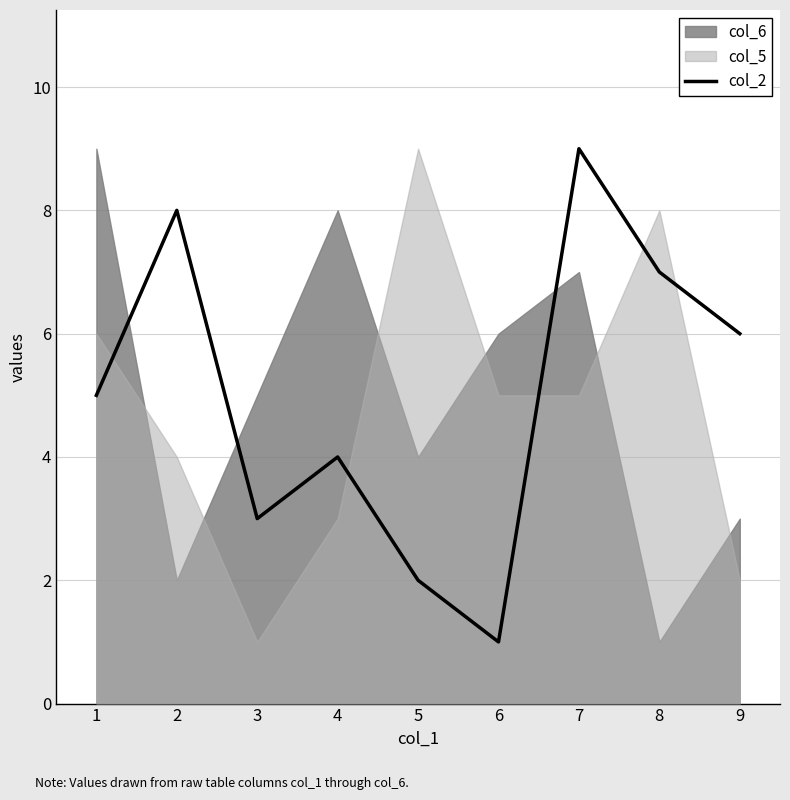

Where is the first local maximum?

2